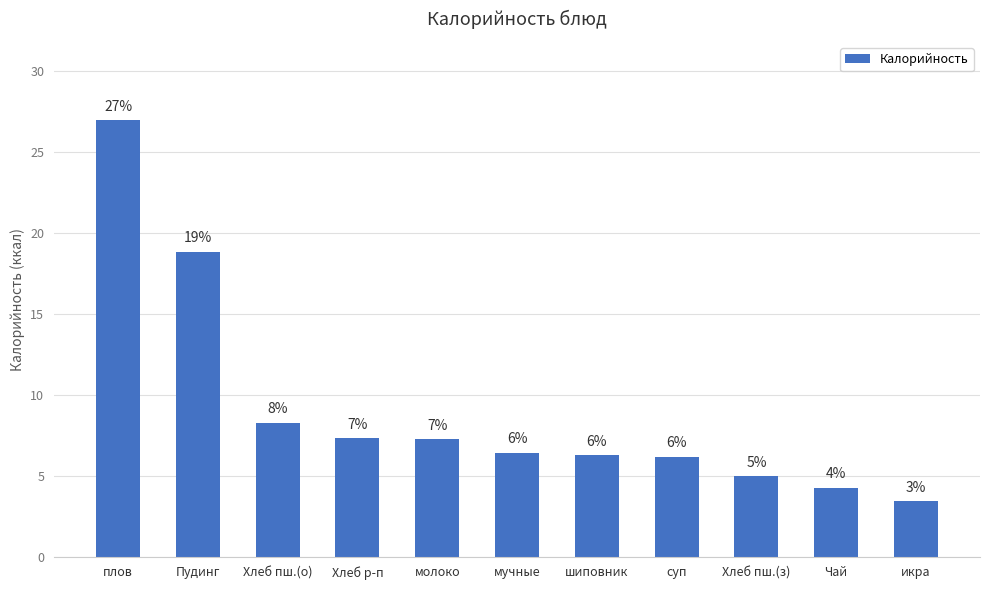

How many bars are there in total?

11